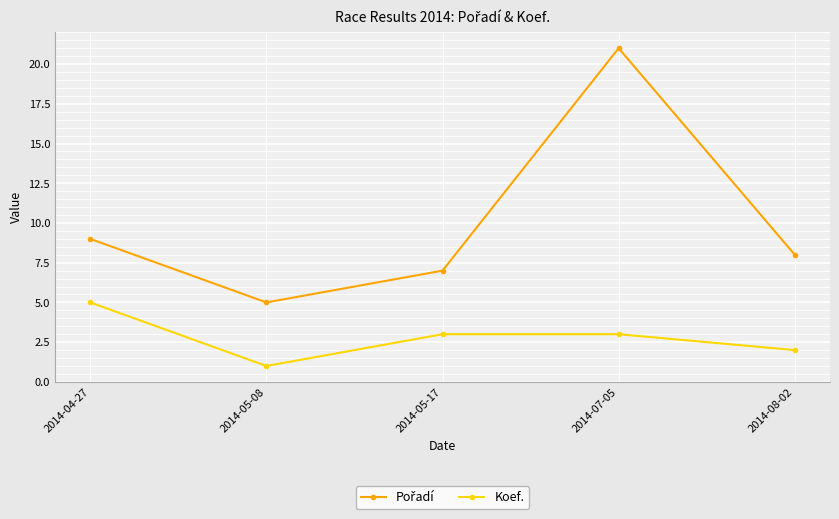

What is the total value across all series at 2014-04-27?

14